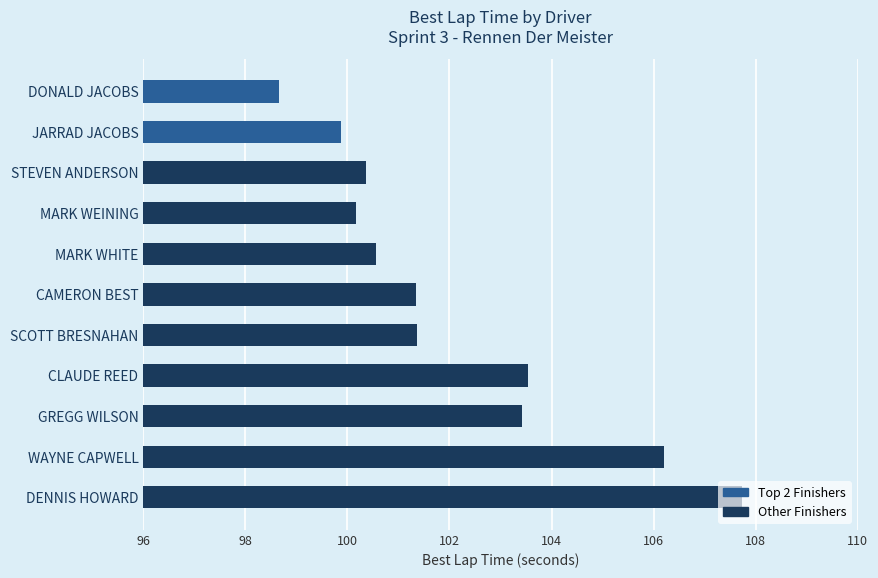

What is the label of the 10th bar from the top?

WAYNE CAPWELL